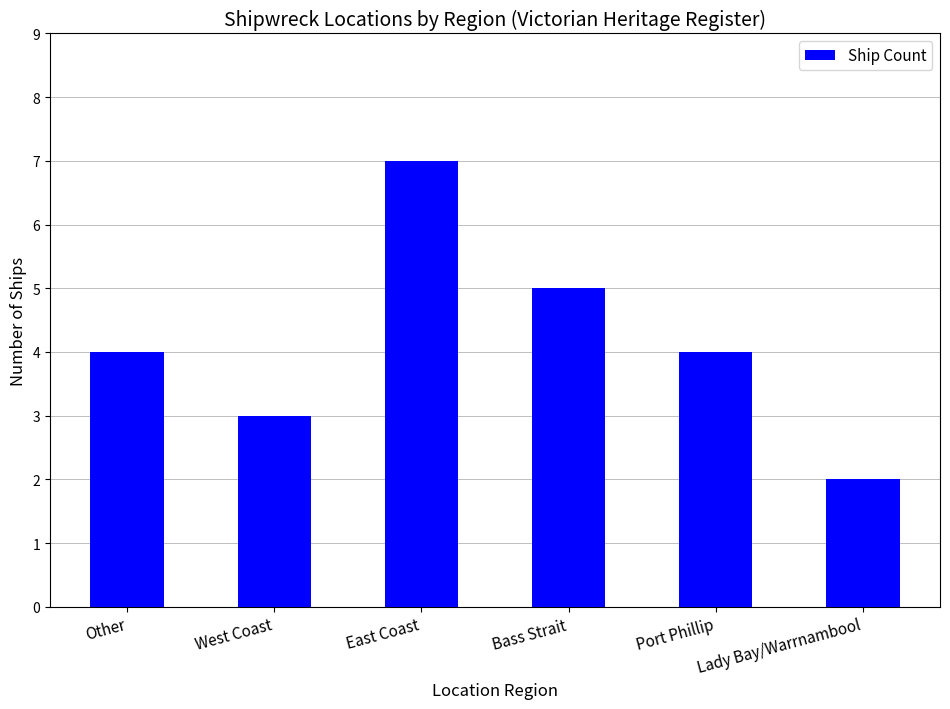

Reading right to left, what are all the values shown in this chart?

2	4	5	7	3	4